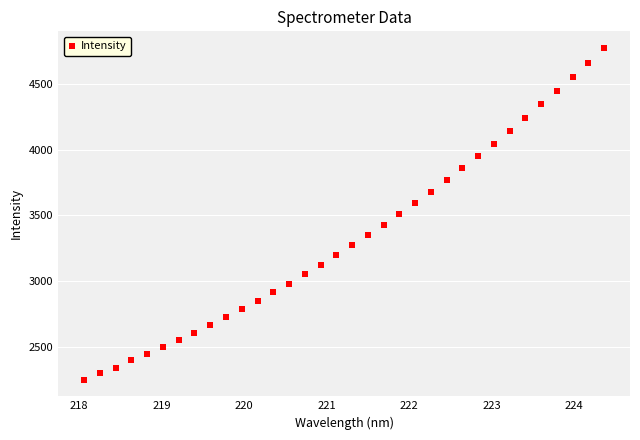

What is the range of X values (max minus min)?

6.3